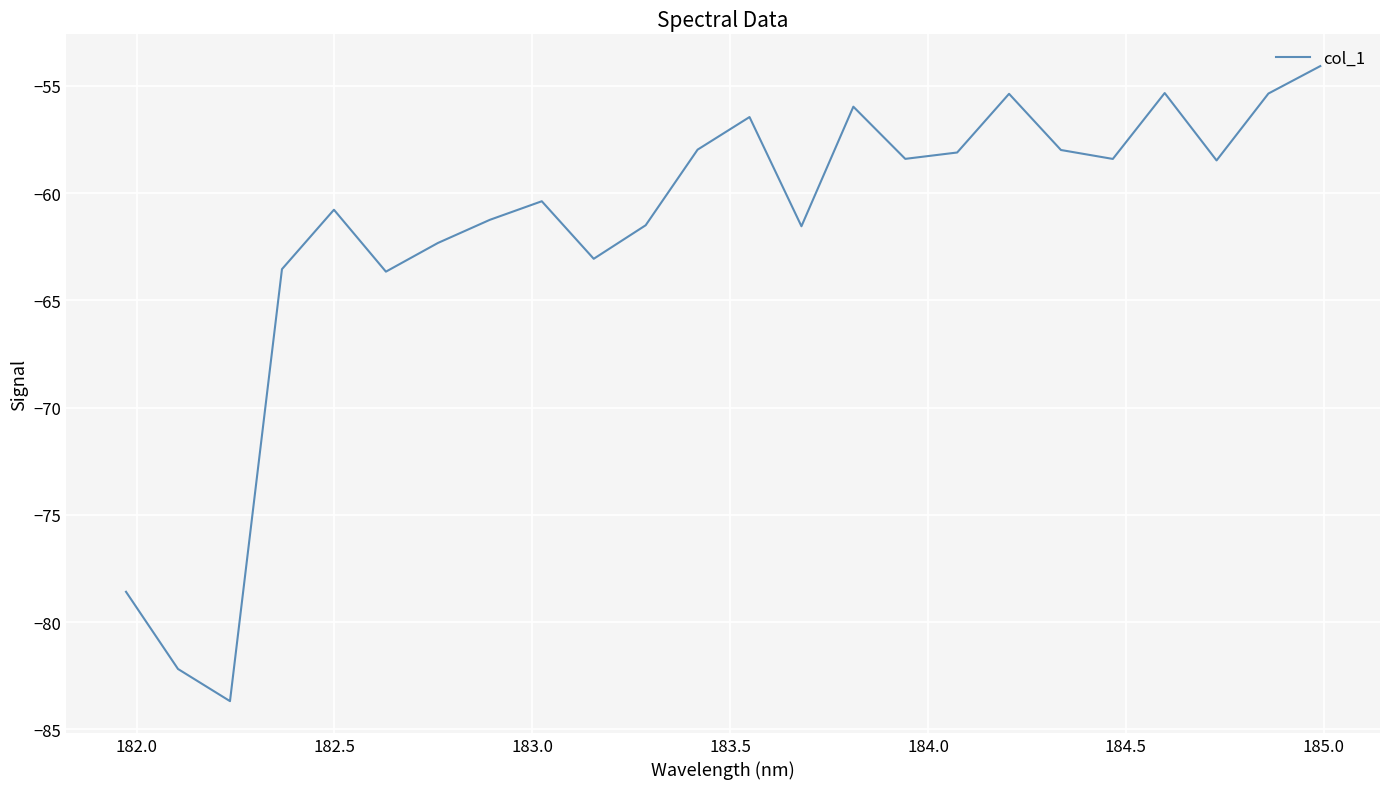

Does the chart display data point markers on the line(s)?

No